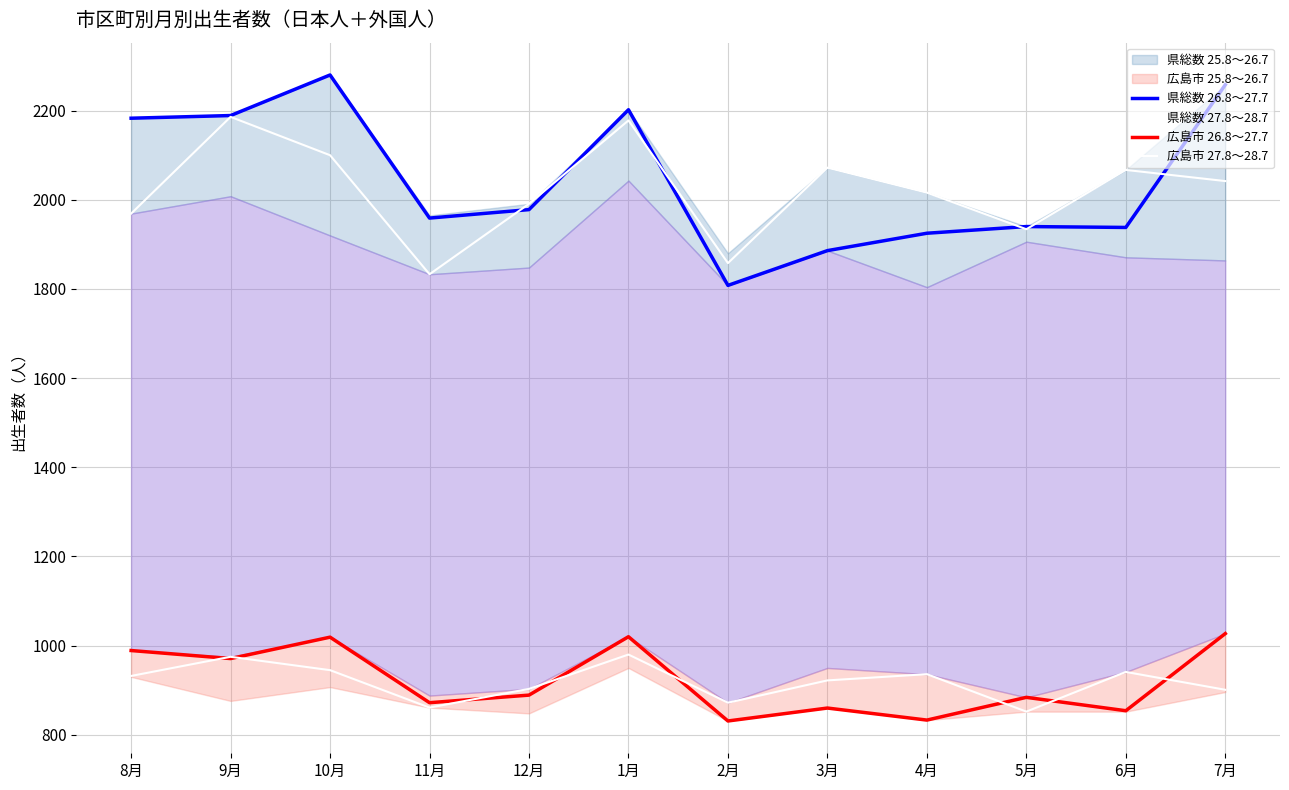

At which category does 県総数 26.8～27.7 reach its first local valley?

11月